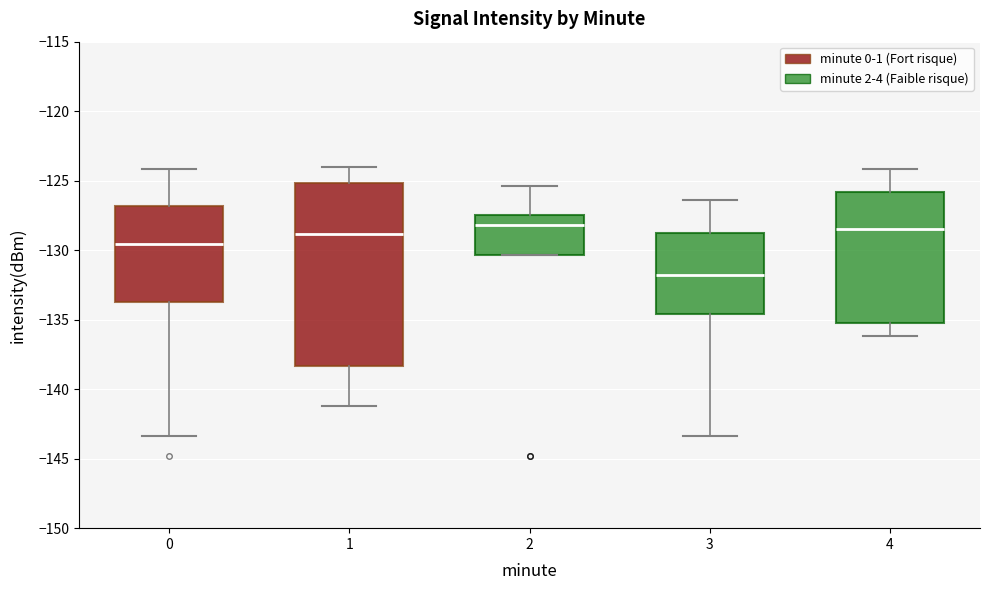

Which box is the tallest, from its lower edge to its upper edge?

1